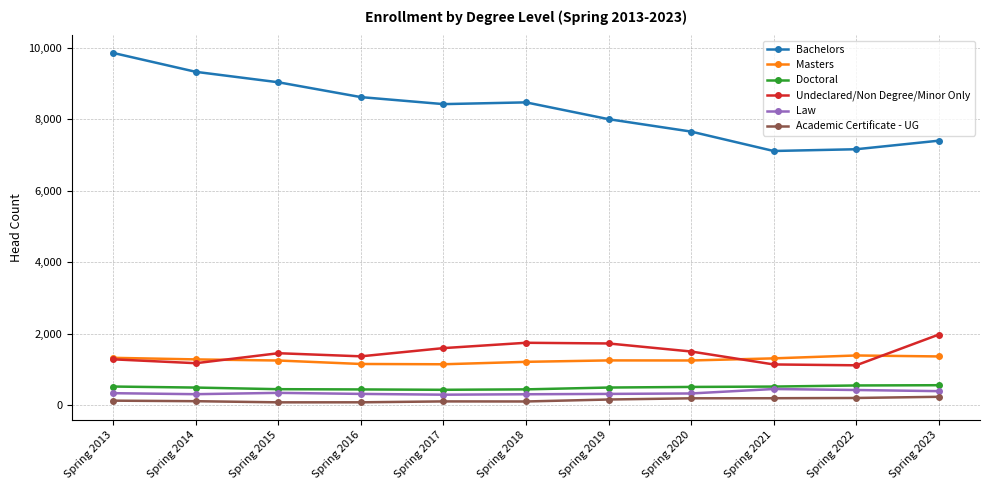

True or false: Doctoral and Undeclared/Non Degree/Minor Only cross at least once.

False